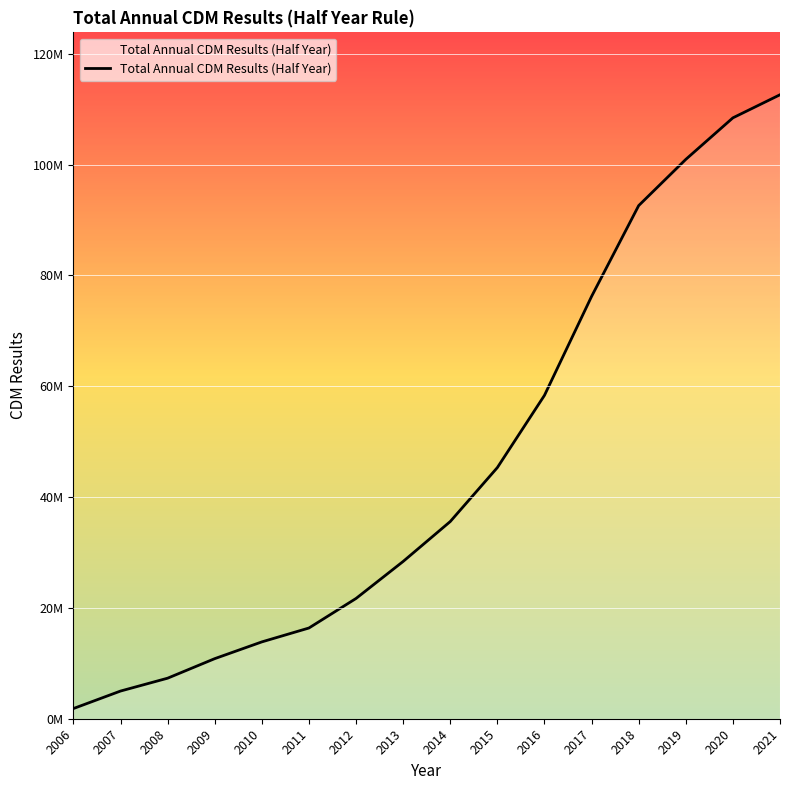

Does the chart display data point markers on the line(s)?

No